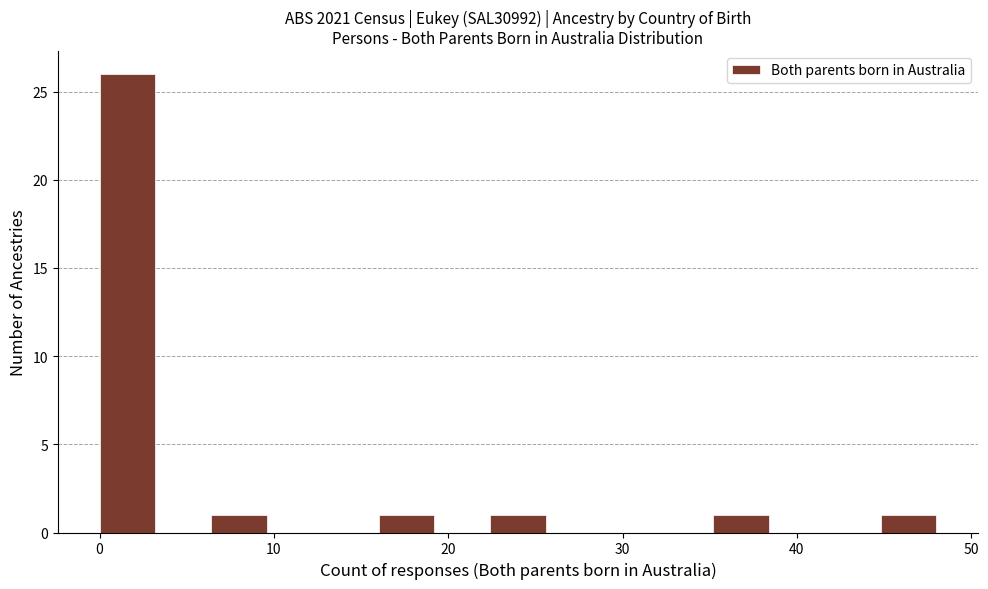

Read against the x-axis, roughly where is the centre of the tallest bar?

2